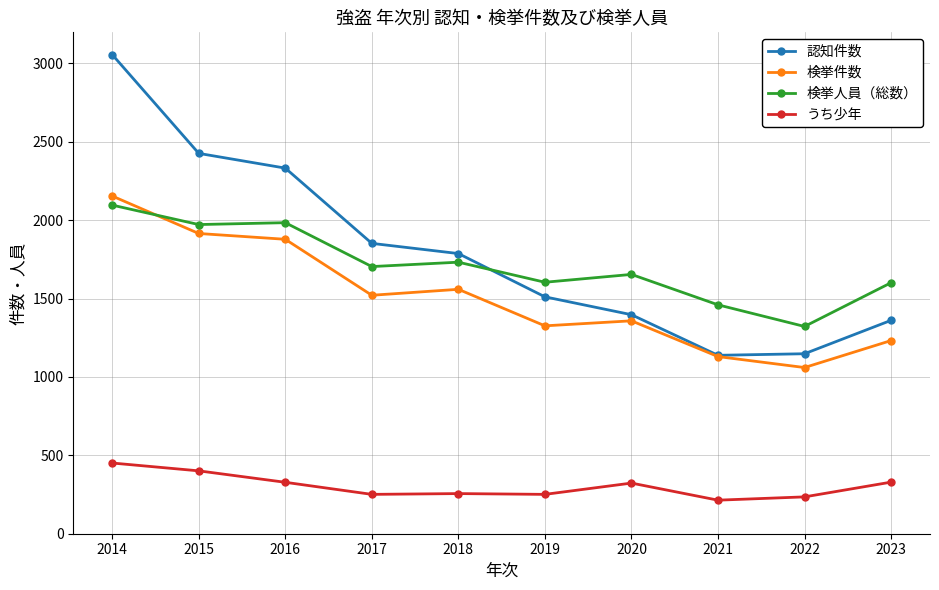

True or false: 認知件数 has more than 1 points higher than both neighbors.

False